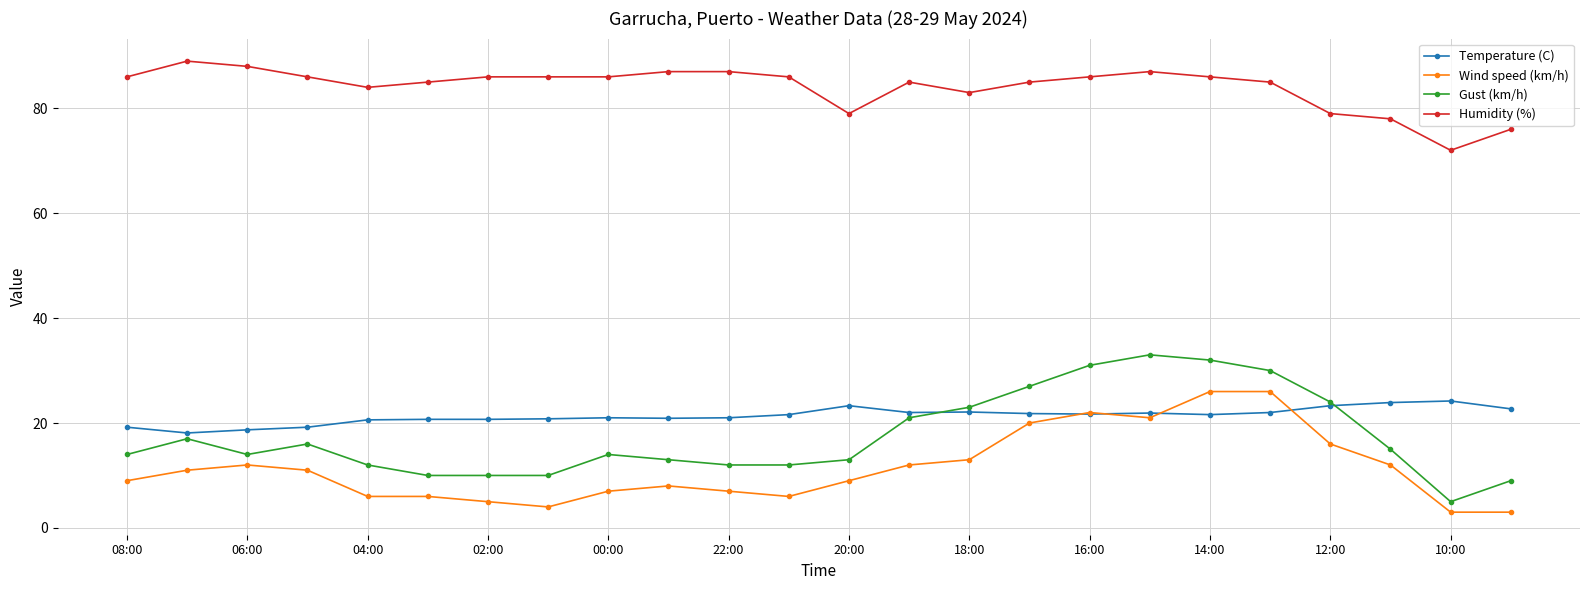

True or false: Gust (km/h) and Wind speed (km/h) intersect in this chart.

False